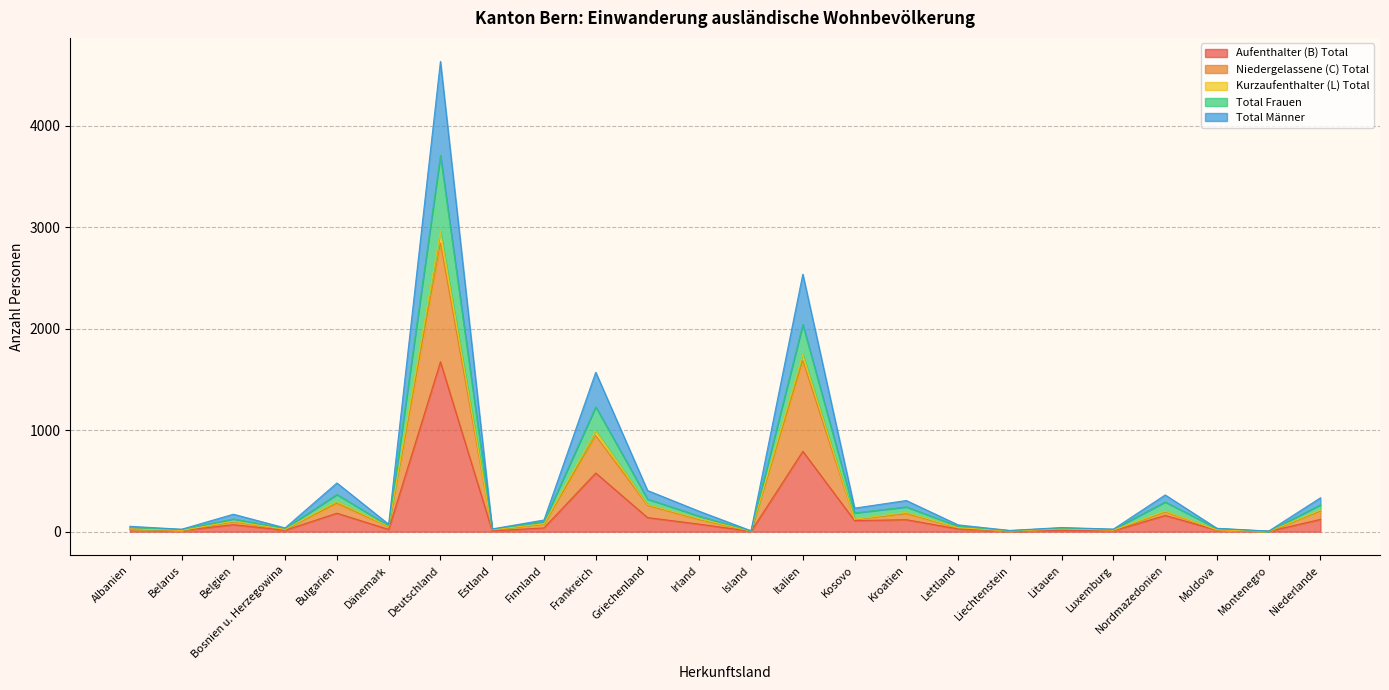

What is the value of the Kurzaufenthalter (L) Total point at the 18th from the left?

12